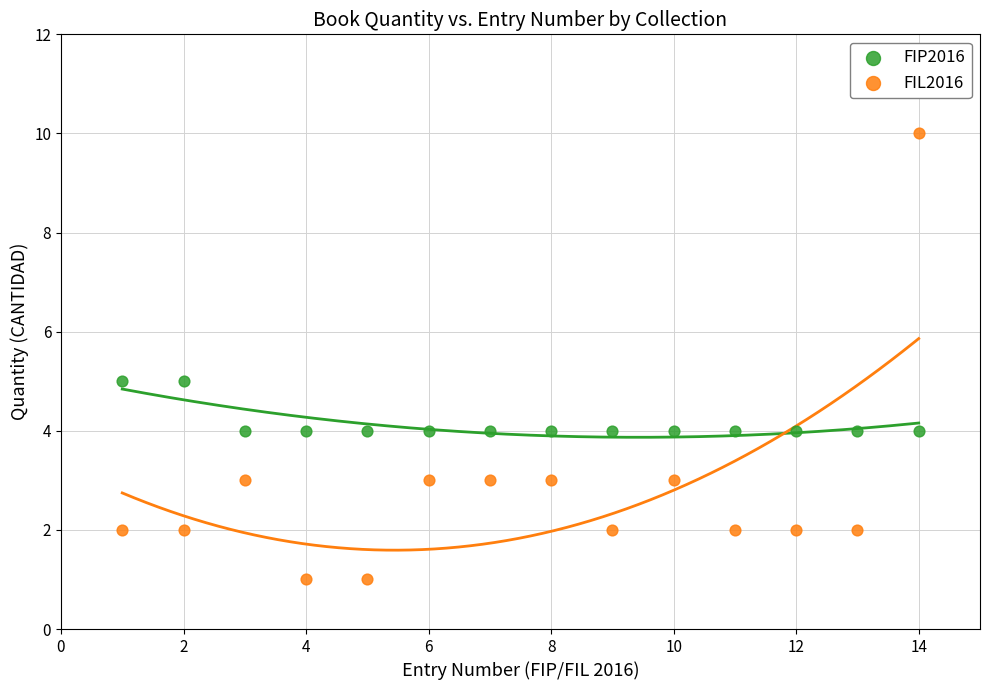

What are all the series names shown in the legend?

FIP2016, FIL2016